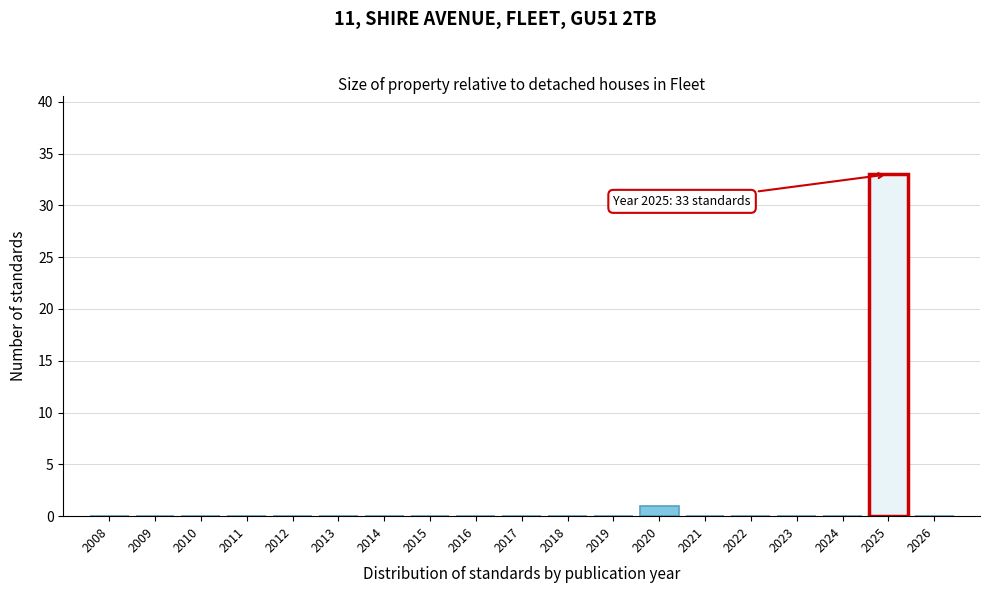

Reading left to right, extract all data points from this chart.

2008=0	2009=0	2010=0	2011=0	2012=0	2013=0	2014=0	2015=0	2016=0	2017=0	2018=0	2019=0	2020=1	2021=0	2022=0	2023=0	2024=0	2025=33	2026=0